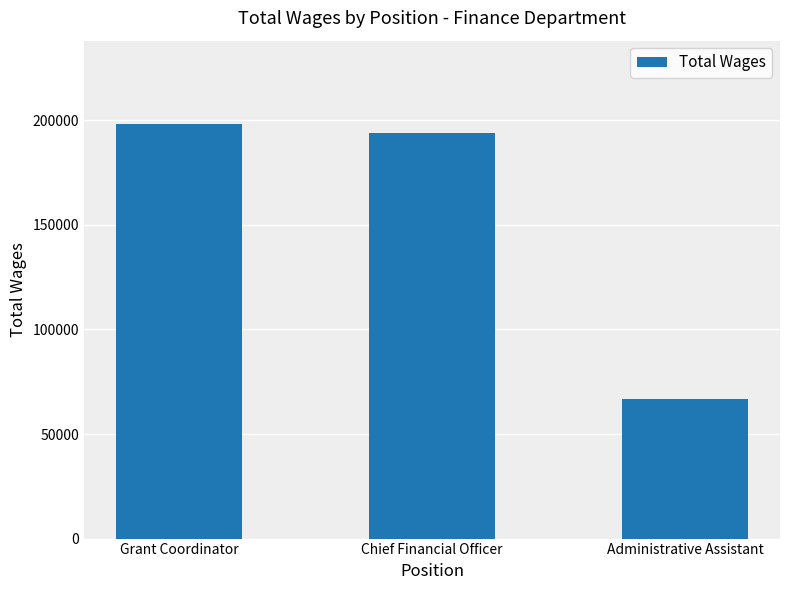

How many values are below 194161?

1